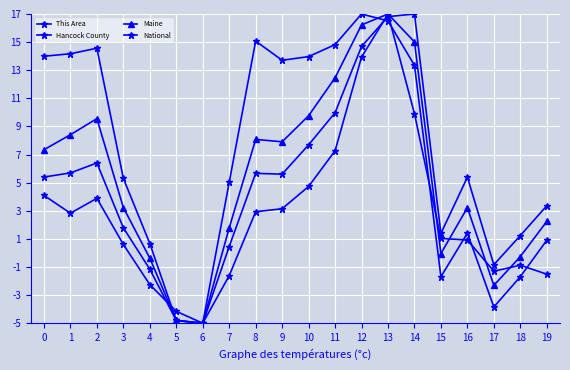

Reading left to right, list all the values displayed in this chart.

This Area: 4.1	2.8	3.9	0.6	-2.2	-4.2	-5.0	-1.6	2.9	3.1	4.7	7.3	13.9	17.0	9.9	1.0	0.9	-1.3	-0.9	-1.5
Hancock County: 5.4	5.7	6.4	1.8	-1.2	-4.8	-5.0	0.5	5.7	5.6	7.7	10.0	14.7	16.8	17.0	1.4	5.4	-0.8	1.2	3.4
Maine: 7.3	8.4	9.6	3.2	-0.4	-4.8	-5.0	1.8	8.1	7.9	9.8	12.5	16.2	17.0	15.0	-0.0	3.2	-2.3	-0.3	2.2
National: 14.0	14.2	14.6	5.3	0.7	-4.8	-5.0	5.0	15.1	13.7	14.0	14.8	17.0	16.5	13.4	-1.7	1.4	-3.8	-1.7	0.9